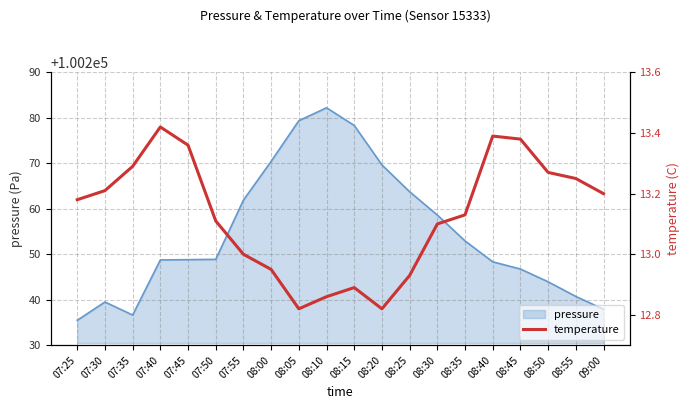

The chart shows a value of 12.9 at 08:00. True or false?

True